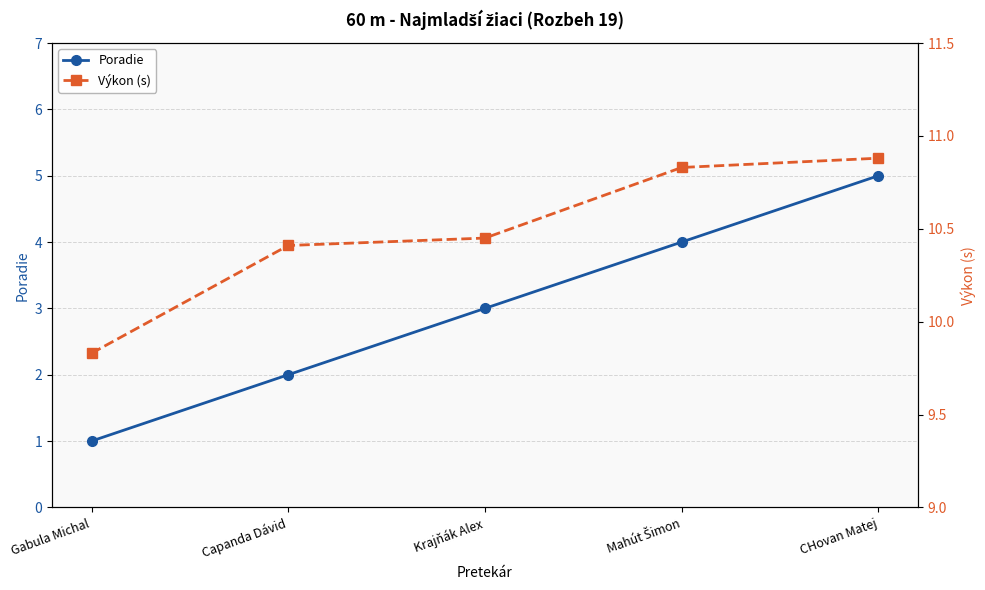

List the labels in order of Poradie value, largest first.

CHovan Matej, Mahút Šimon, Krajňák Alex, Capanda Dávid, Gabula Michal